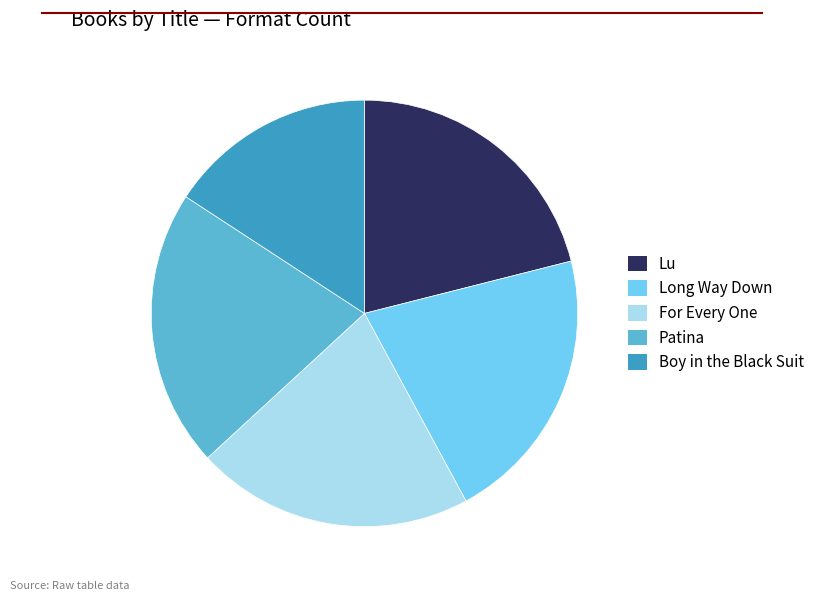

Which has a higher value, Boy in the Black Suit or Patina?

Patina